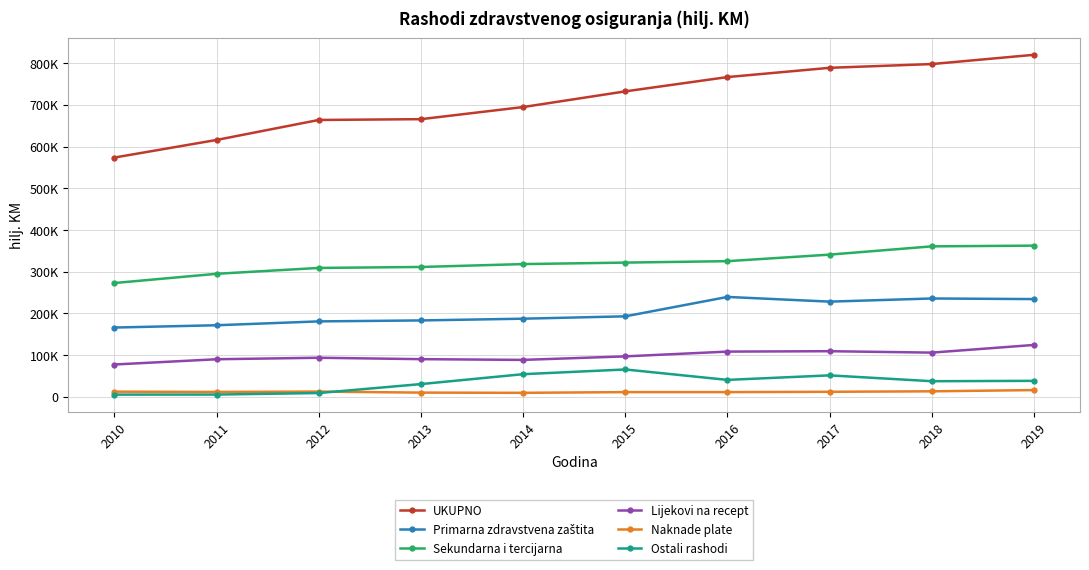

What is the difference between the highest and lowest values at 2018?

784521.3